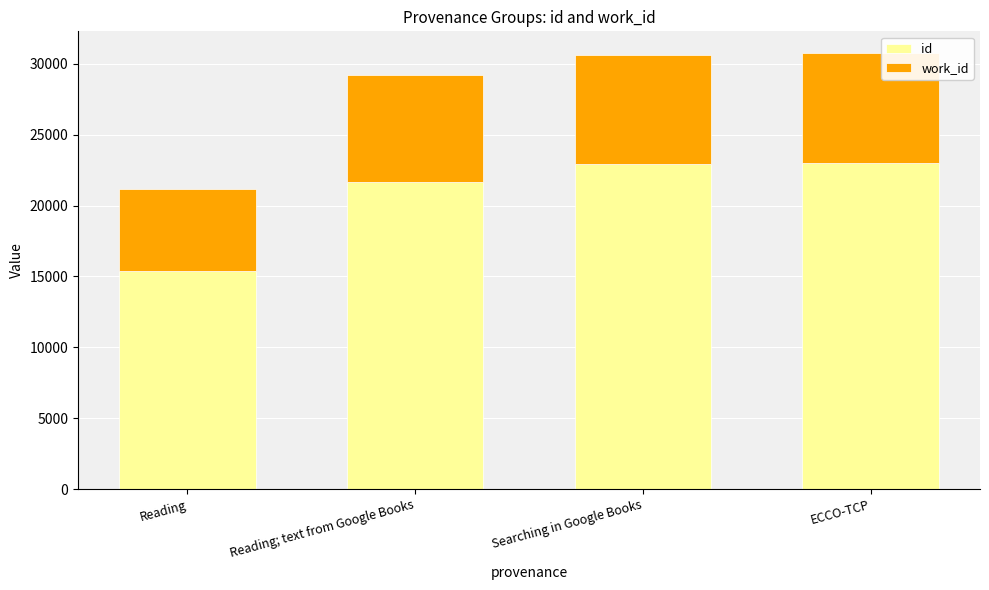

What is the total value across all series at Reading; text from Google Books?

29242